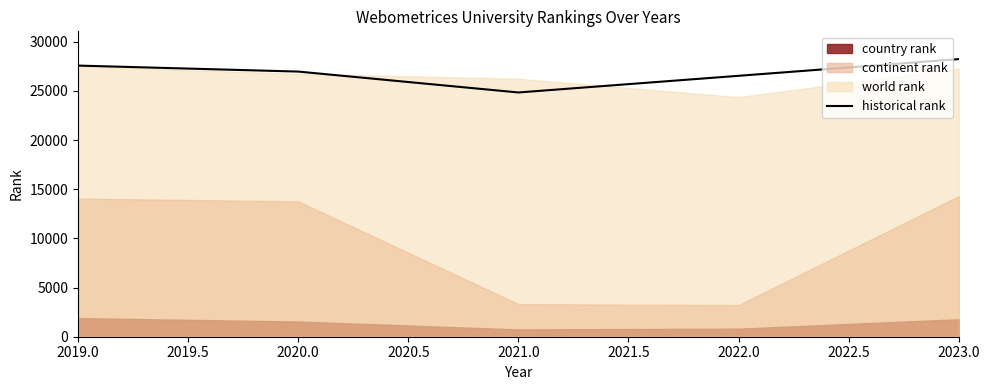

Which category has the lowest value in the historical rank series?

2021.0